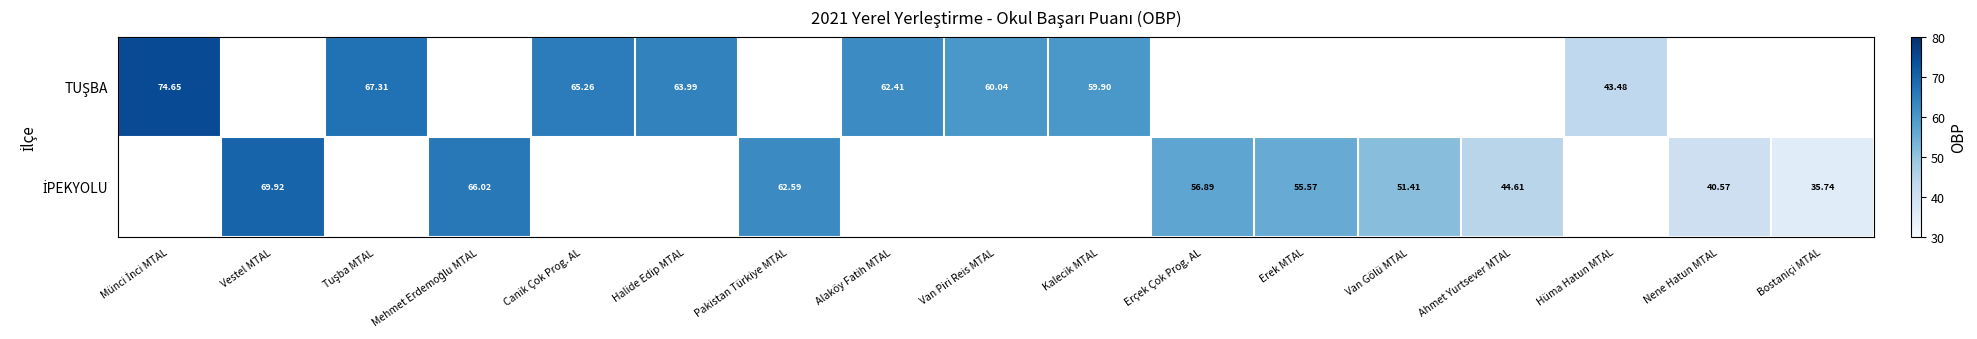

How many series are shown in this chart?

2